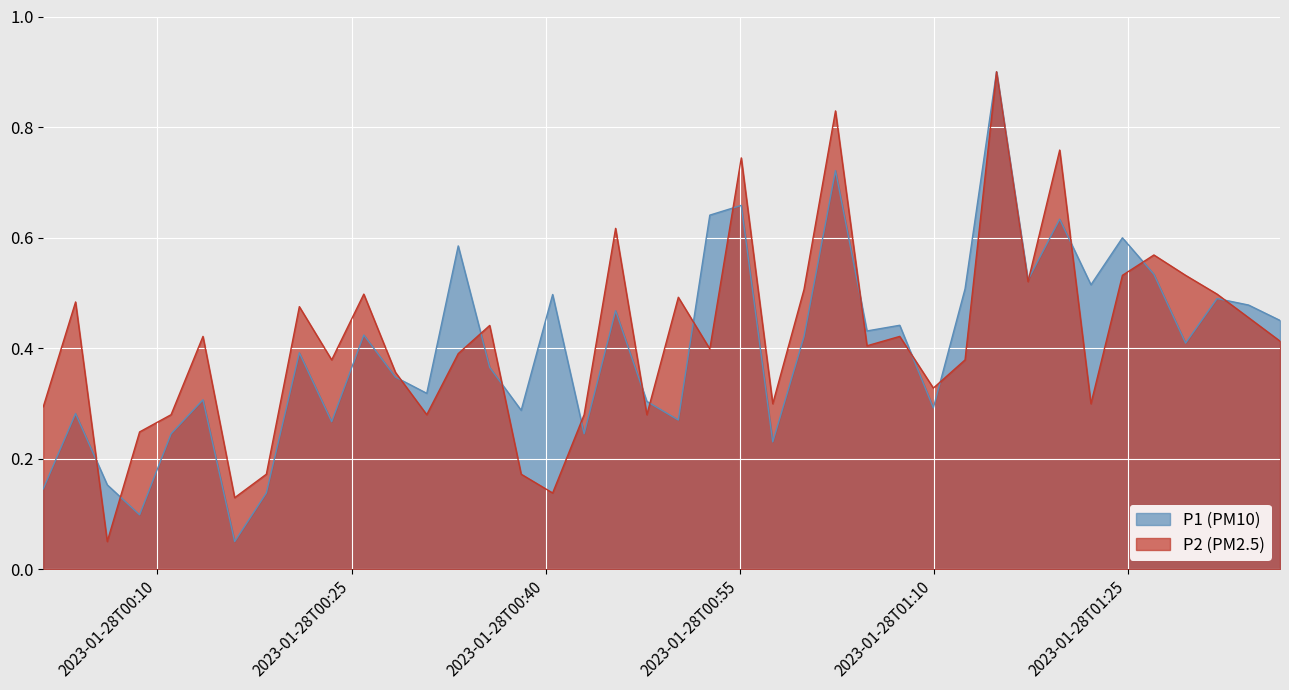

How many categories are shown in the chart?

40